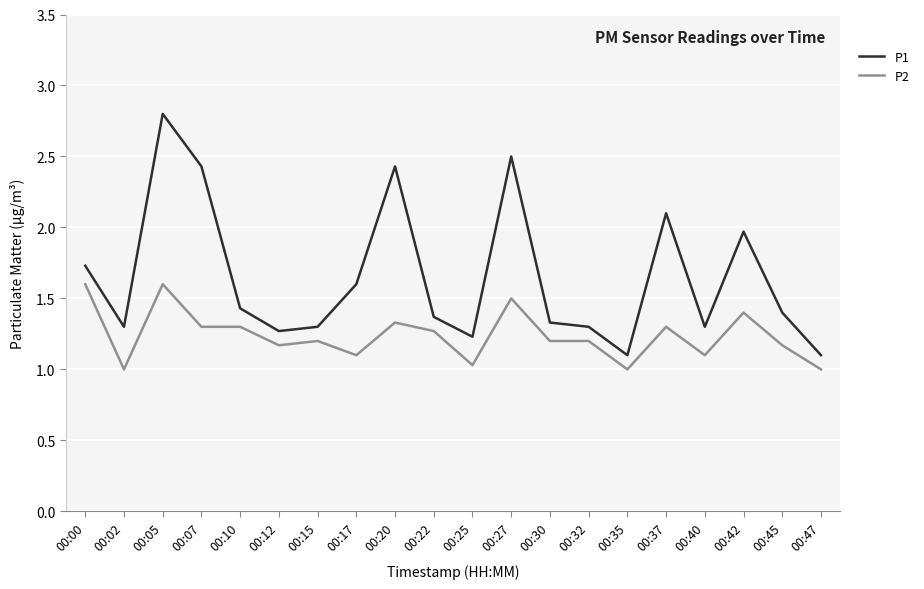

The value of P1 at 00:27 is 2.5. True or false?

True